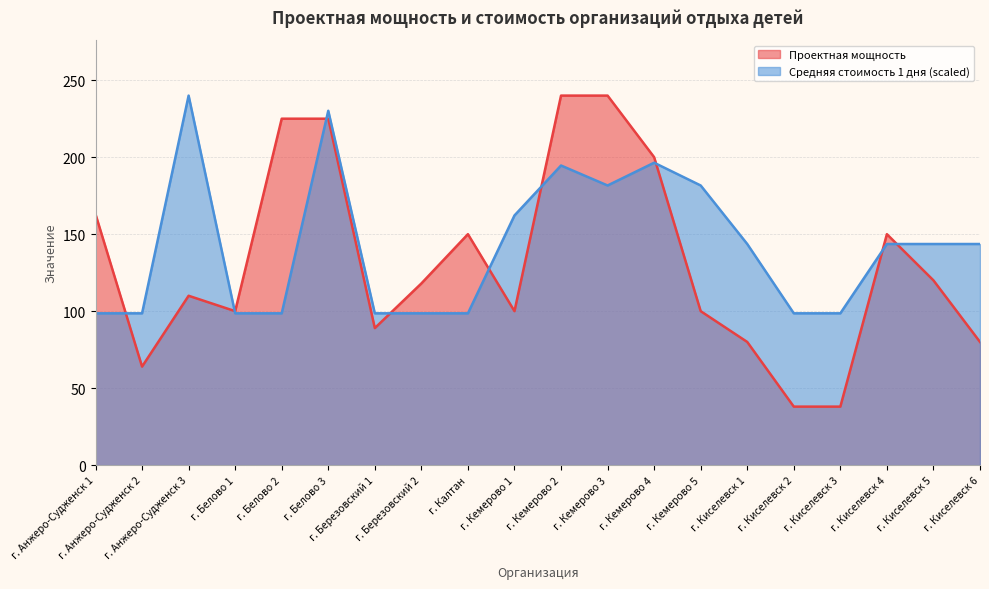

True or false: Проектная мощность and Средняя стоимость 1 дня intersect in this chart.

True